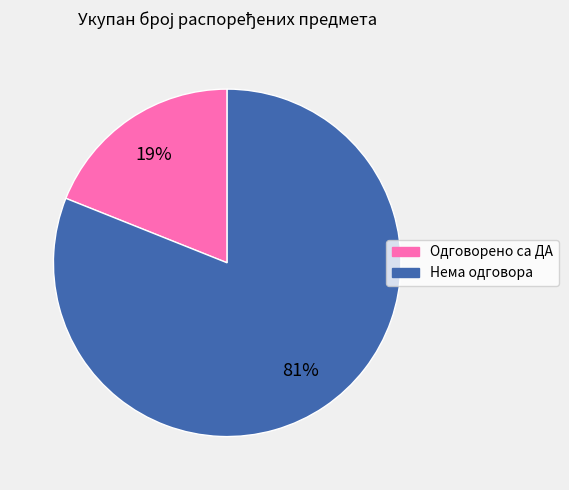

What is the ratio of the value at Нема одговора to the value at Одговорено са ДА?

4.3